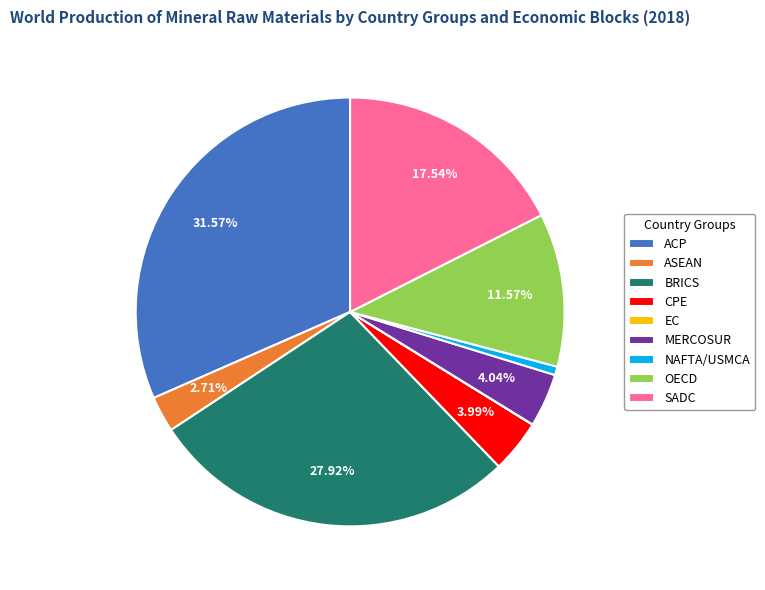

Is there a majority slice in this chart?

No